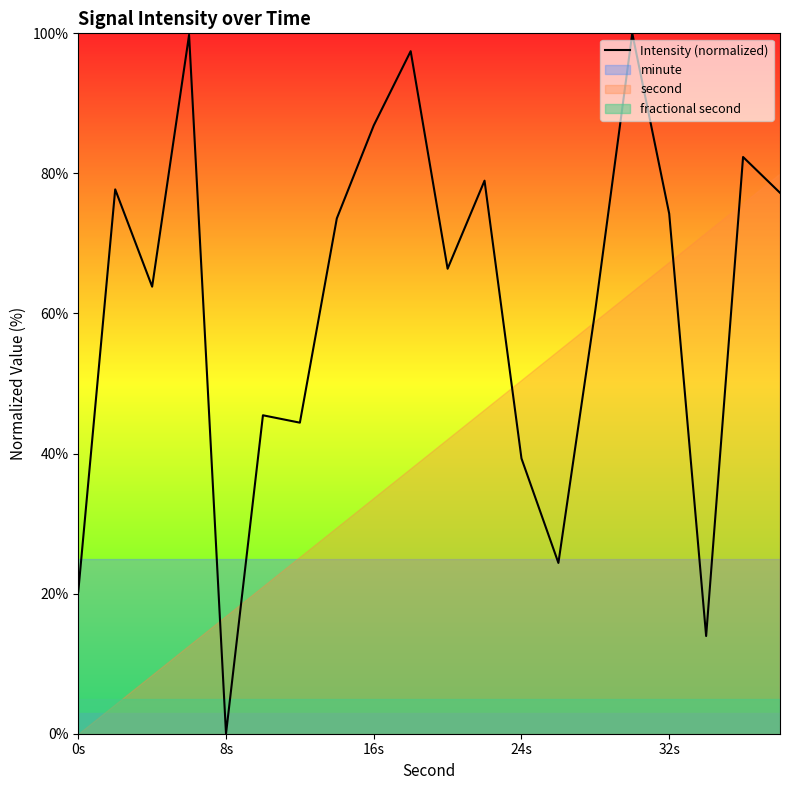

What is the maximum value shown in the chart?

100.0